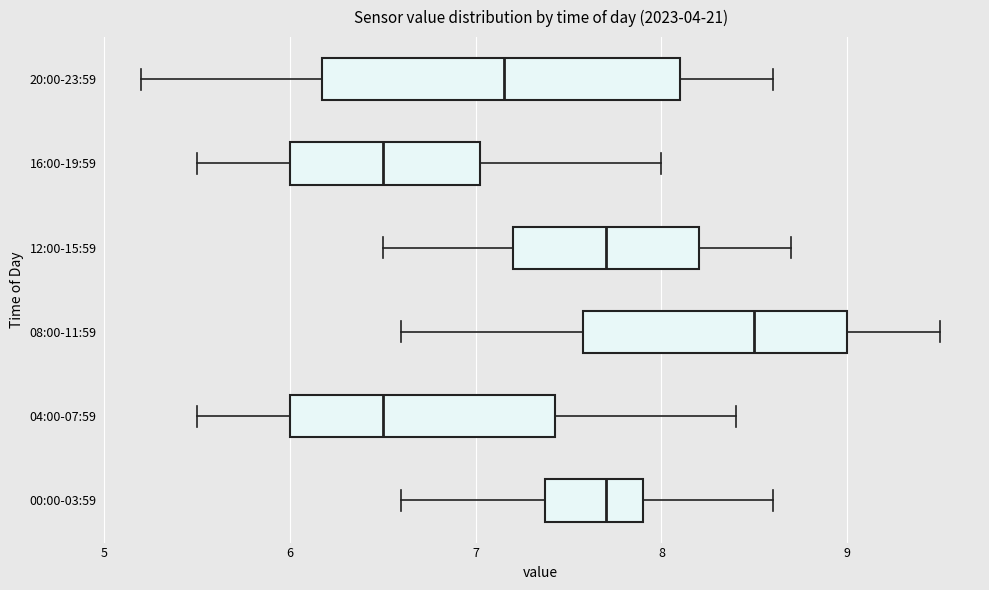

Reading bottom to top, transcribe this box plot: for each box, give where its median line is, the range the box spans, and where its two whiskers end, as read against the x-axis. The values are not printed on the chart, so give them approximately, as read against the axis.

00:00-03:59: median 7.7, box 7.4 to 7.9, whiskers 6.6 to 8.6
04:00-07:59: median 6.5, box 6.0 to 7.4, whiskers 5.5 to 8.4
08:00-11:59: median 8.5, box 7.6 to 9.0, whiskers 6.6 to 9.5
12:00-15:59: median 7.7, box 7.2 to 8.2, whiskers 6.5 to 8.7
16:00-19:59: median 6.5, box 6.0 to 7.0, whiskers 5.5 to 8.0
20:00-23:59: median 7.2, box 6.2 to 8.1, whiskers 5.2 to 8.6